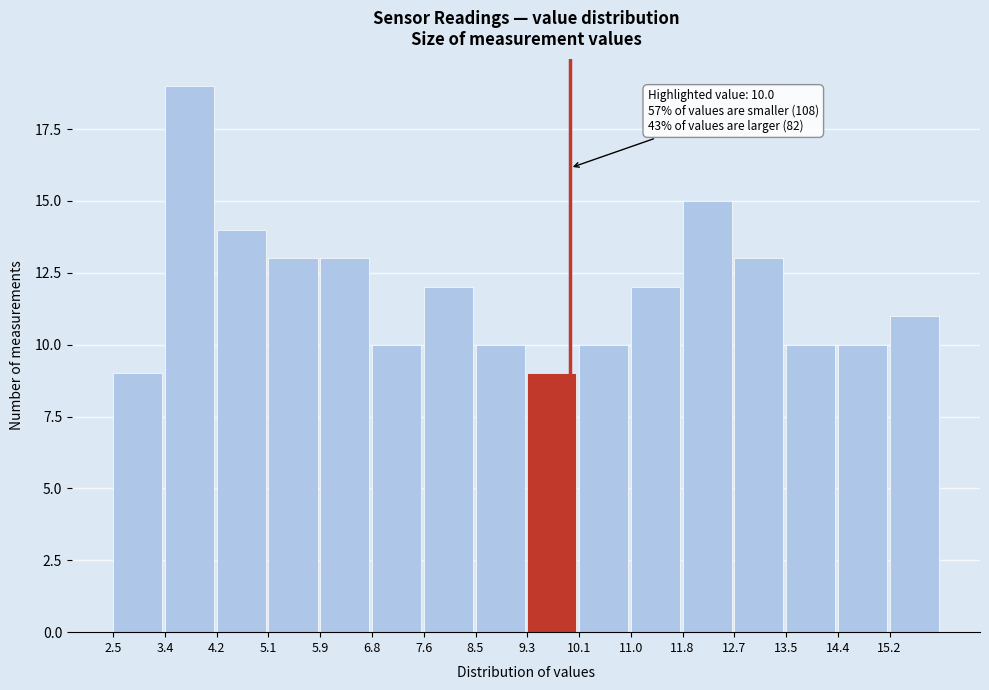

Which range on the x-axis has the tallest bar?

3.4 to 4.2